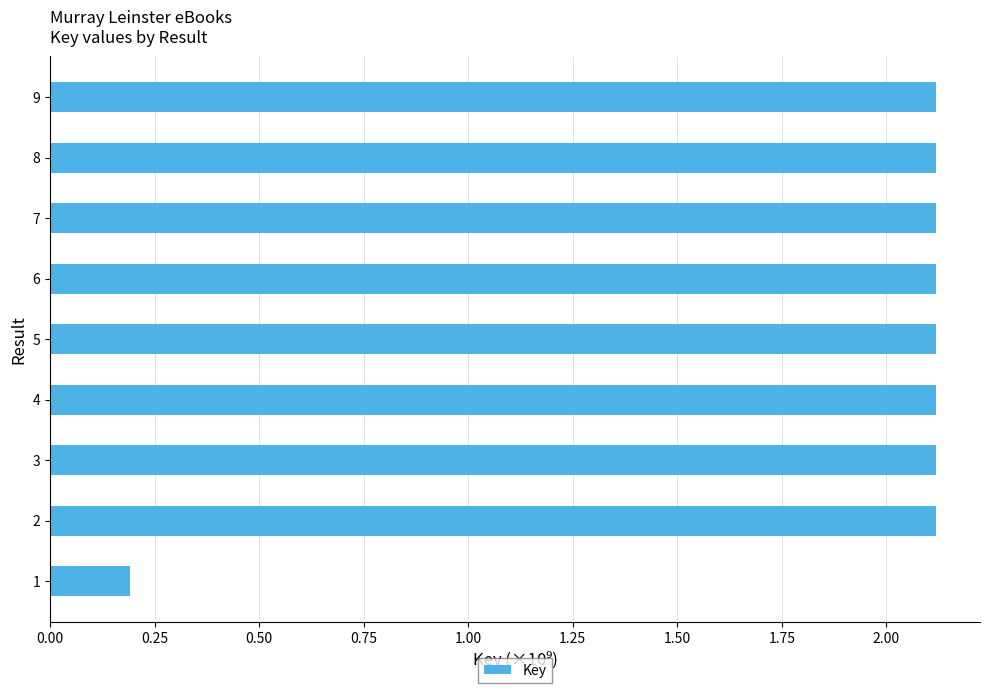

What is the maximum value shown in the chart?

2.1